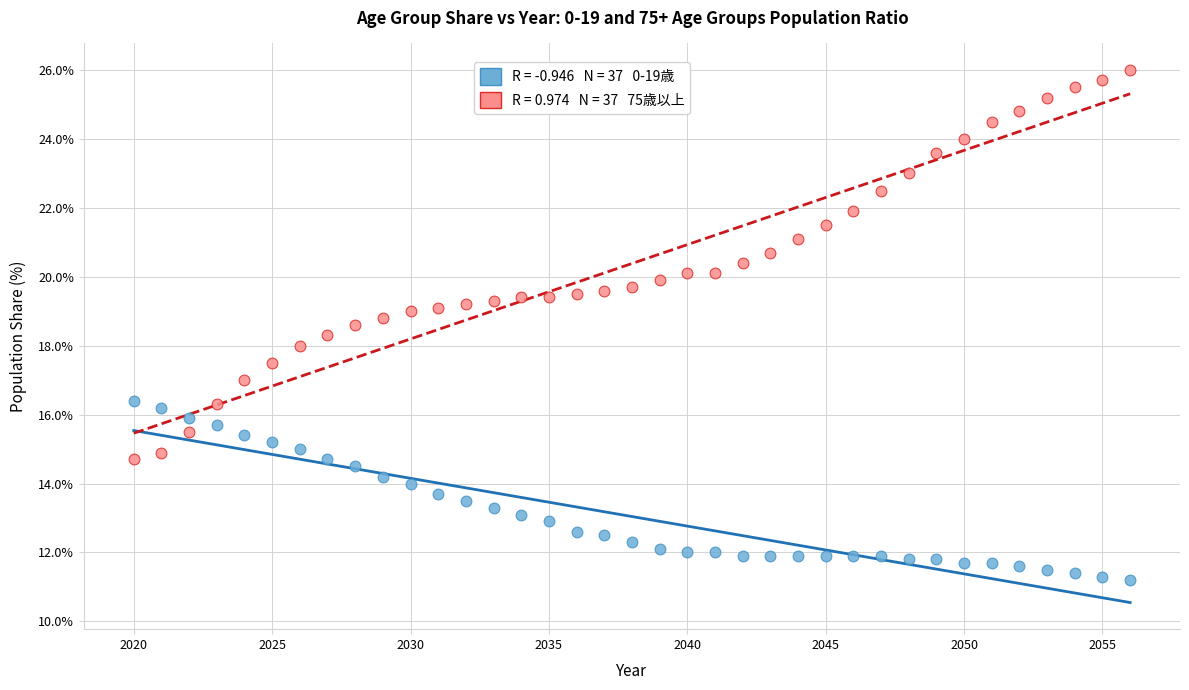

Across all data points, what is the range of X values (max minus min)?

36.0